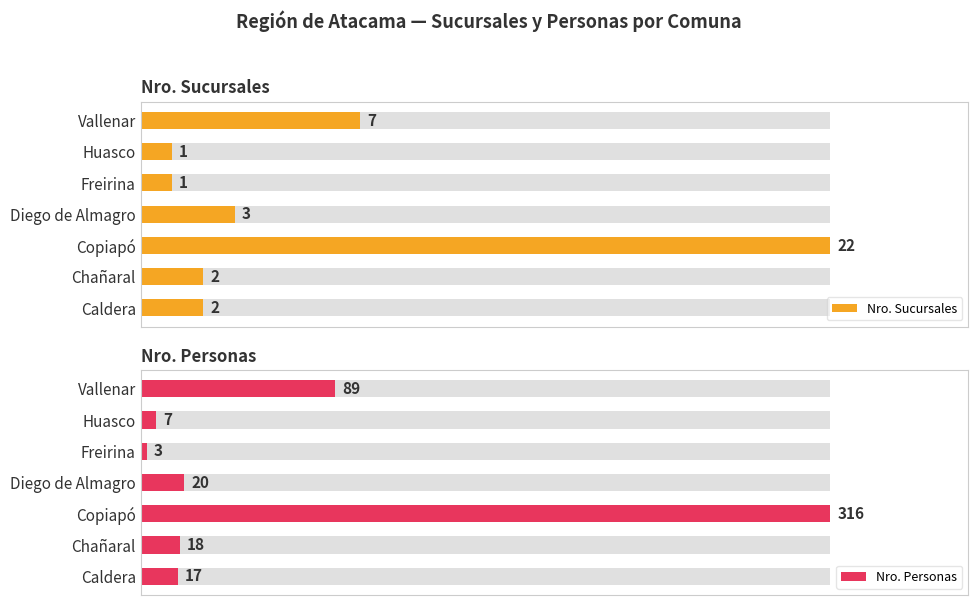

How many series are shown in this chart?

2